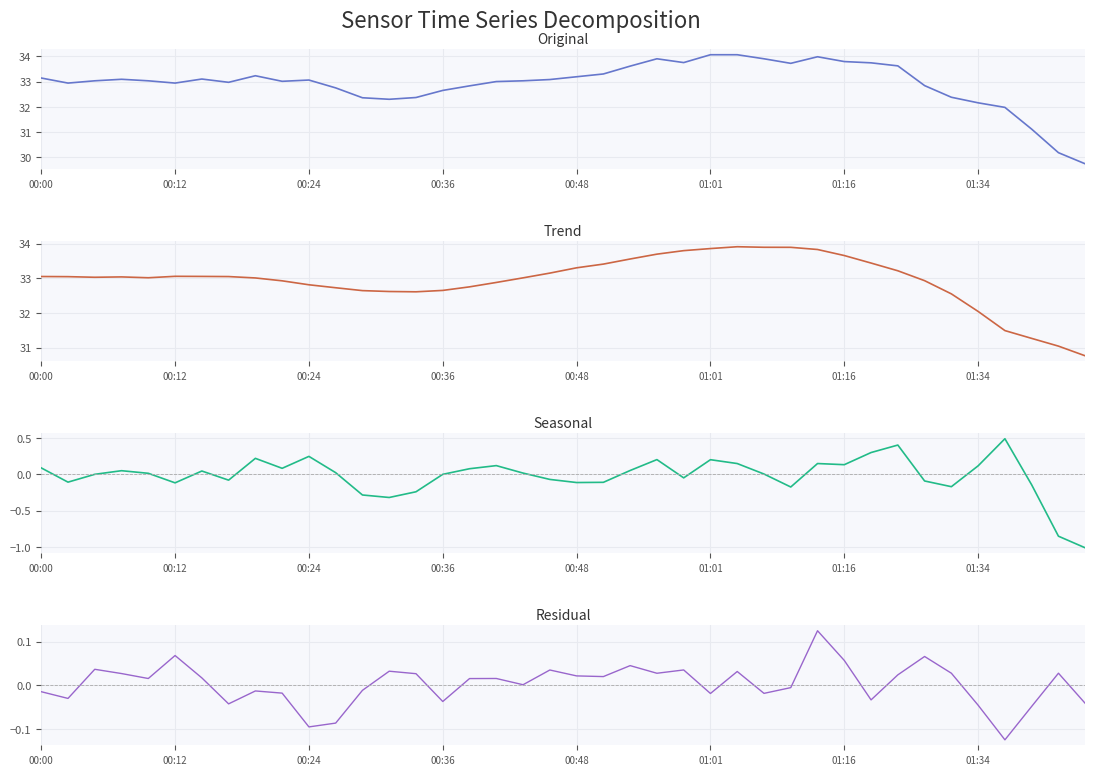

List the labels in order of residual value, largest first.

29, 01:01, 33, 30, 22, 00:24, 24, 19, 13, 26, 38, 34, 23, 00:36, 14, 32, 20, 21, 01:16, 17, 00:48, 16, 18, 28, 12, 8, 00:00, 9, 27, 25, 00:12, 31, 15, 39, 01:34, 35, 37, 11, 10, 36